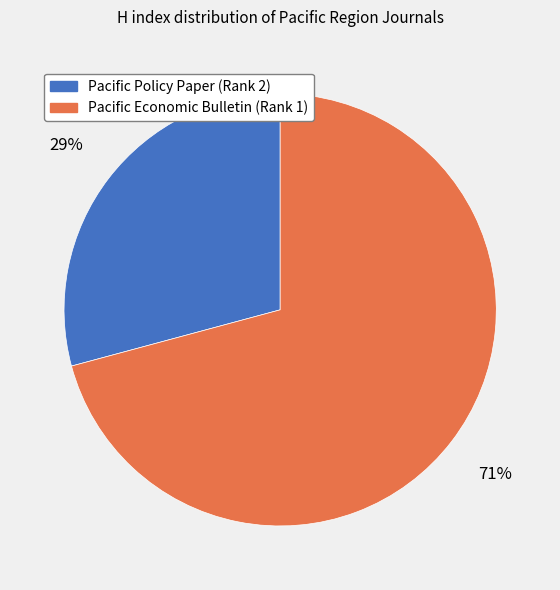

What is the ratio of the value at Pacific Economic Bulletin (Rank 1) to the value at Pacific Policy Paper (Rank 2)?

2.4